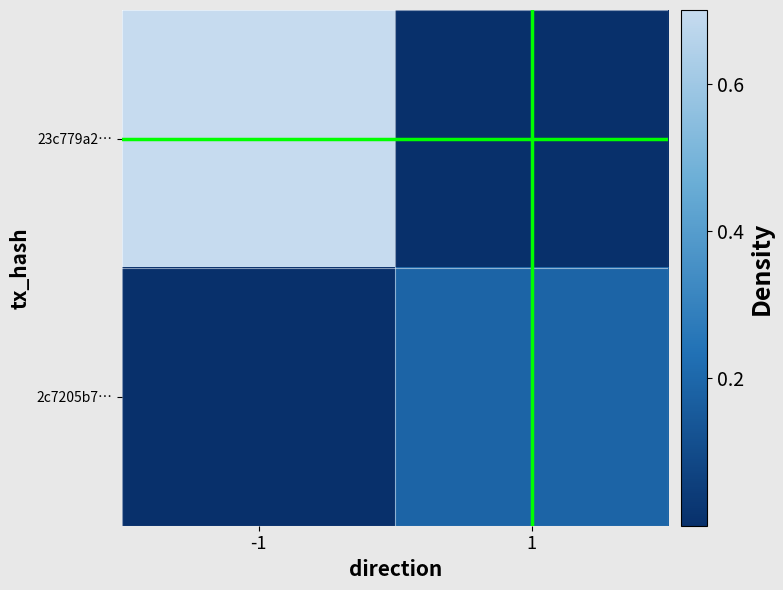

At which category is the sum across all series the highest?

-1